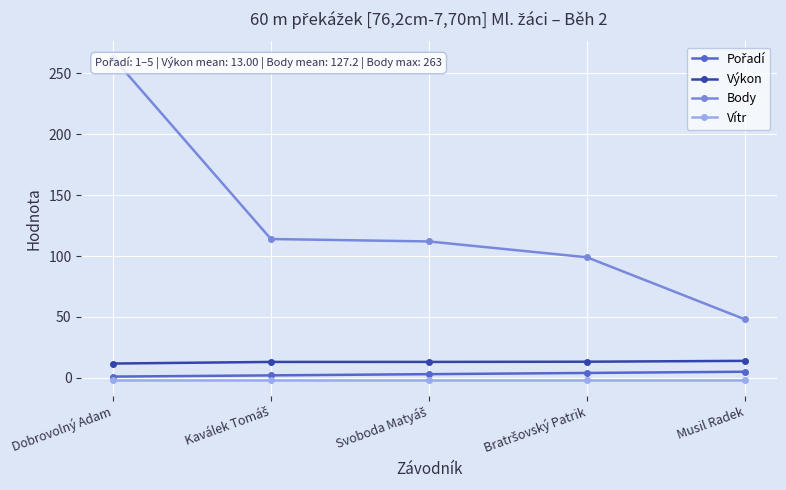

What is the spread (max minus min) of values at Kaválek Tomáš?

115.5